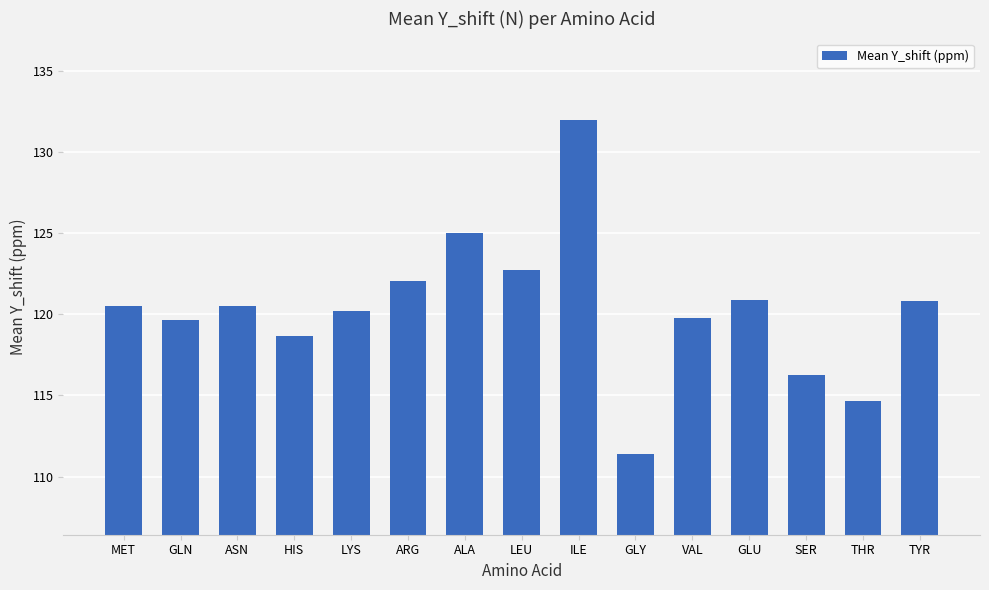

Approximately how many times larger is the value at ARG compared to VAL?

1.0